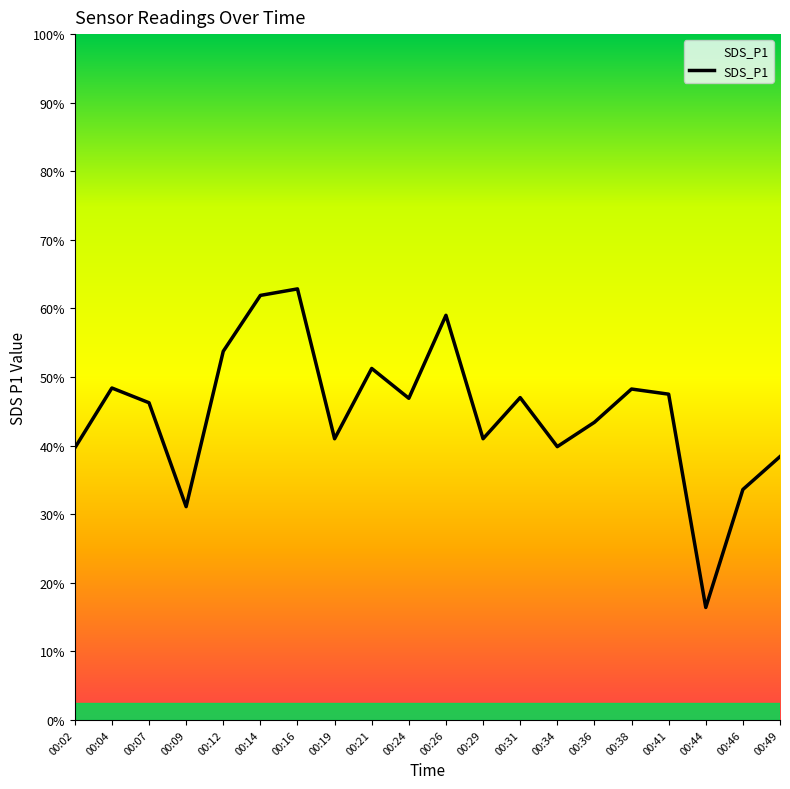

Reading left to right, extract all data points from this chart.

00:02=7.9	00:04=9.7	00:07=9.2	00:09=6.2	00:12=10.8	00:14=12.4	00:16=12.6	00:19=8.2	00:21=10.2	00:24=9.4	00:26=11.8	00:29=8.2	00:31=9.4	00:34=8.0	00:36=8.7	00:38=9.7	00:41=9.5	00:44=3.3	00:46=6.7	00:49=7.7